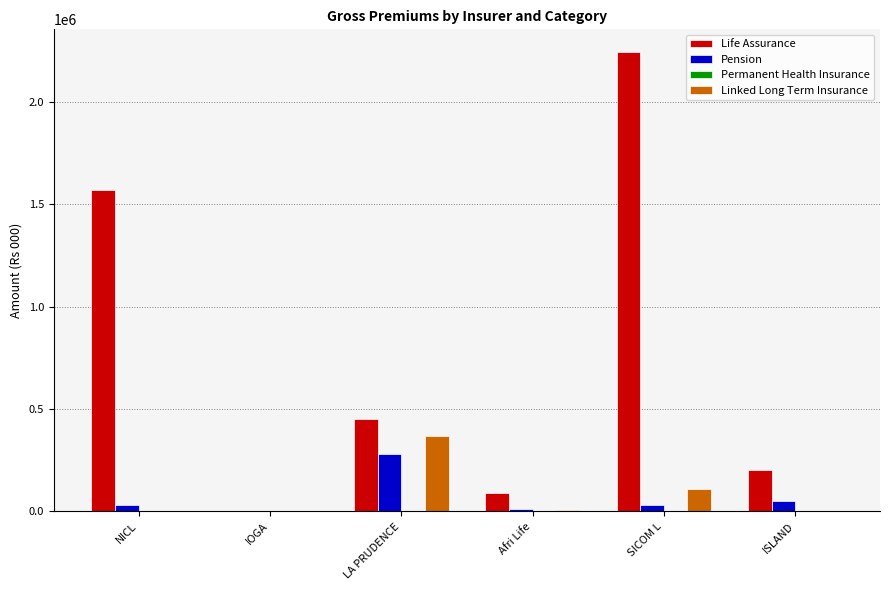

How many groups of bars are there?

6